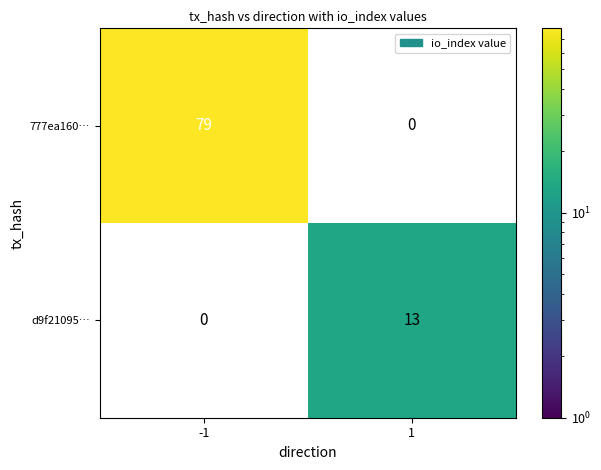

The value of 777ea160… at -1 is 51.0. True or false?

False